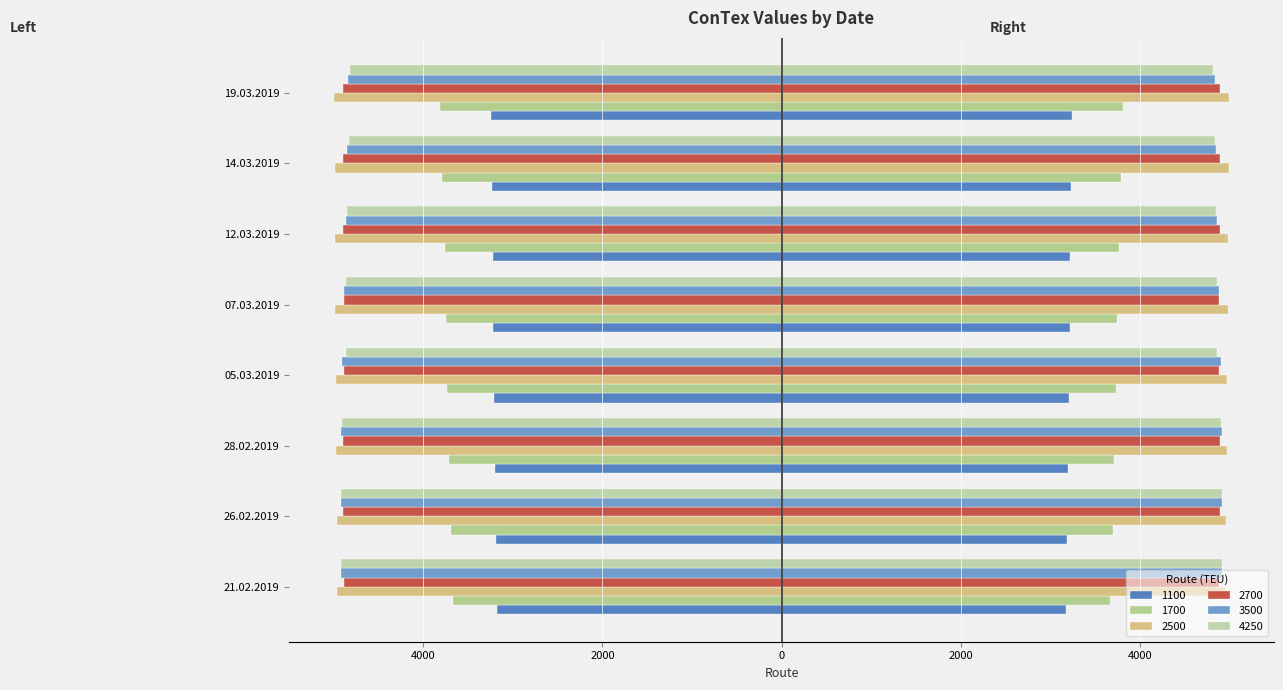

Are the bars horizontal?

Yes